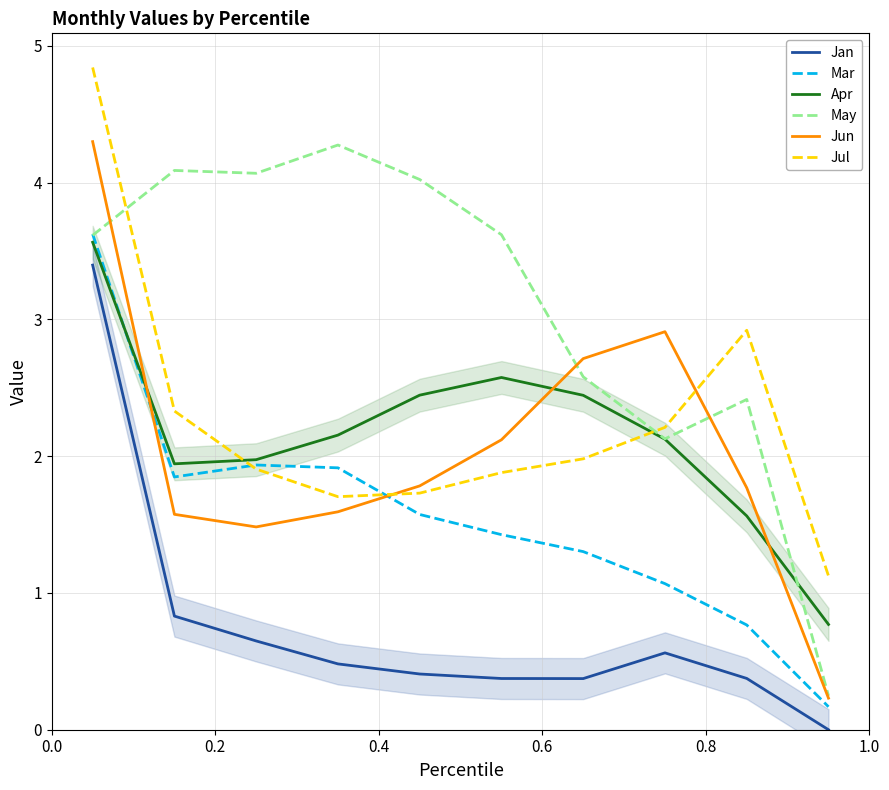

Reading left to right, what are all the values shown in this chart?

Jan: 3.4	0.8	0.6	0.5	0.4	0.4	0.4	0.6	0.4	0.0
Mar: 3.6	1.8	1.9	1.9	1.6	1.4	1.3	1.1	0.8	0.2
Apr: 3.6	1.9	2.0	2.2	2.4	2.6	2.4	2.1	1.6	0.8
May: 3.6	4.1	4.1	4.3	4.0	3.6	2.6	2.1	2.4	0.2
Jun: 4.3	1.6	1.5	1.6	1.8	2.1	2.7	2.9	1.8	0.2
Jul: 4.8	2.3	1.9	1.7	1.7	1.9	2.0	2.2	2.9	1.1